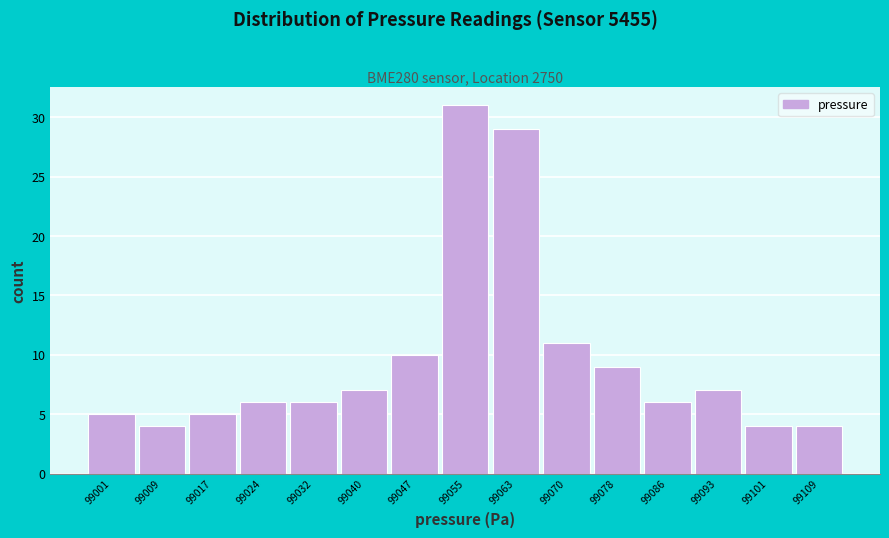

Reading left to right, list all the values displayed in this chart.

99001=5	99009=4	99017=5	99024=6	99032=6	99040=7	99047=10	99055=31	99063=29	99070=11	99078=9	99086=6	99093=7	99101=4	99109=4